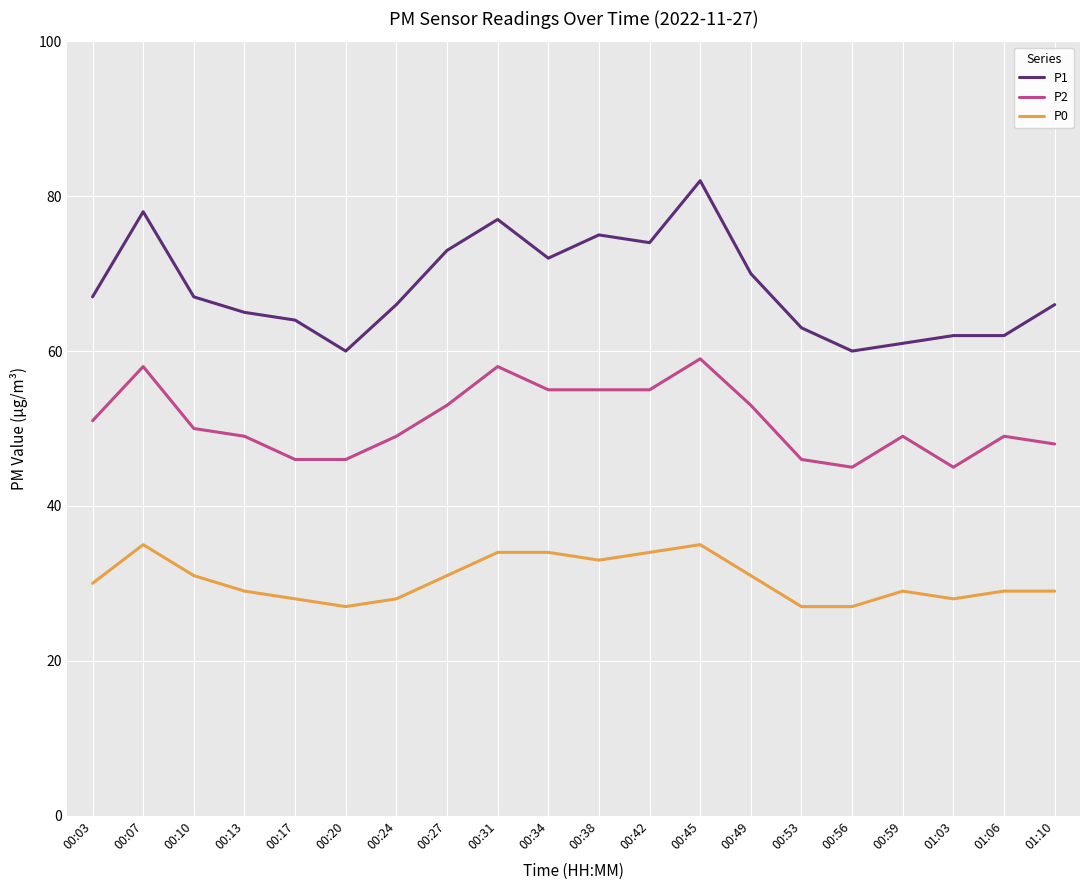

Is this an area chart (filled region under the line)?

No